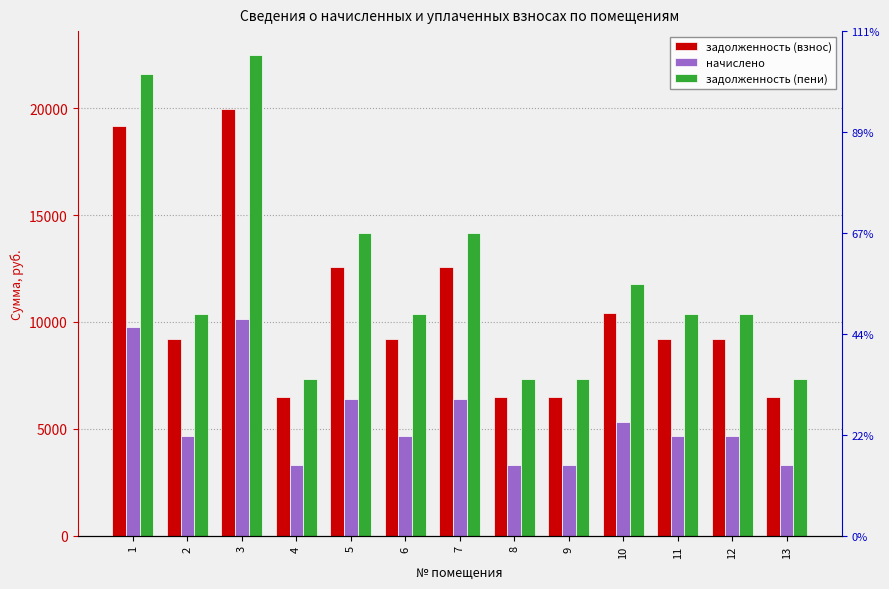

What is the minimum value shown in the chart?

3299.4